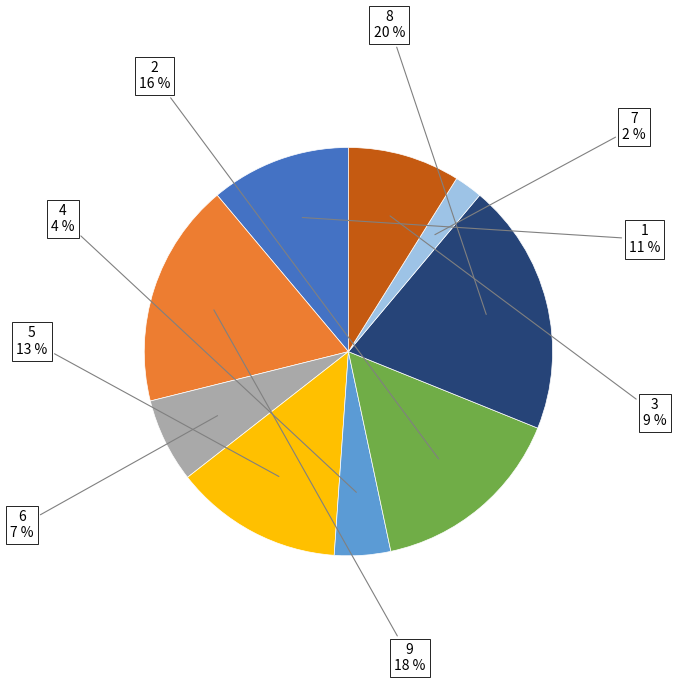

Between 5 and 1, which is larger?

5